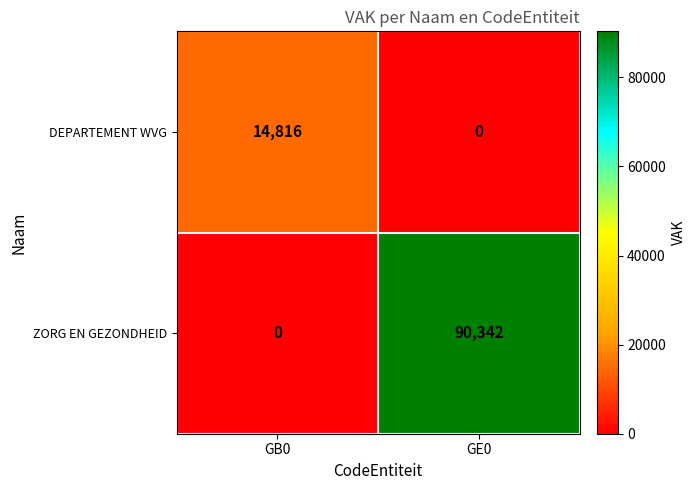

The ZORG EN GEZONDHEID series shows -60632 at GB0. True or false?

False